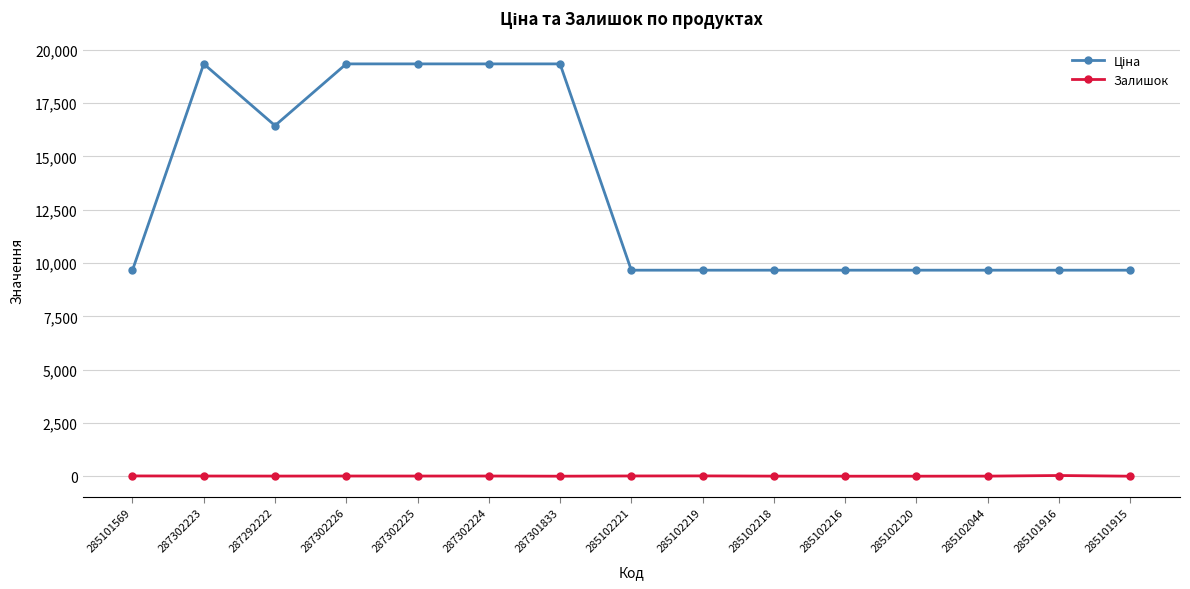

What position from the left is 285102219?

9